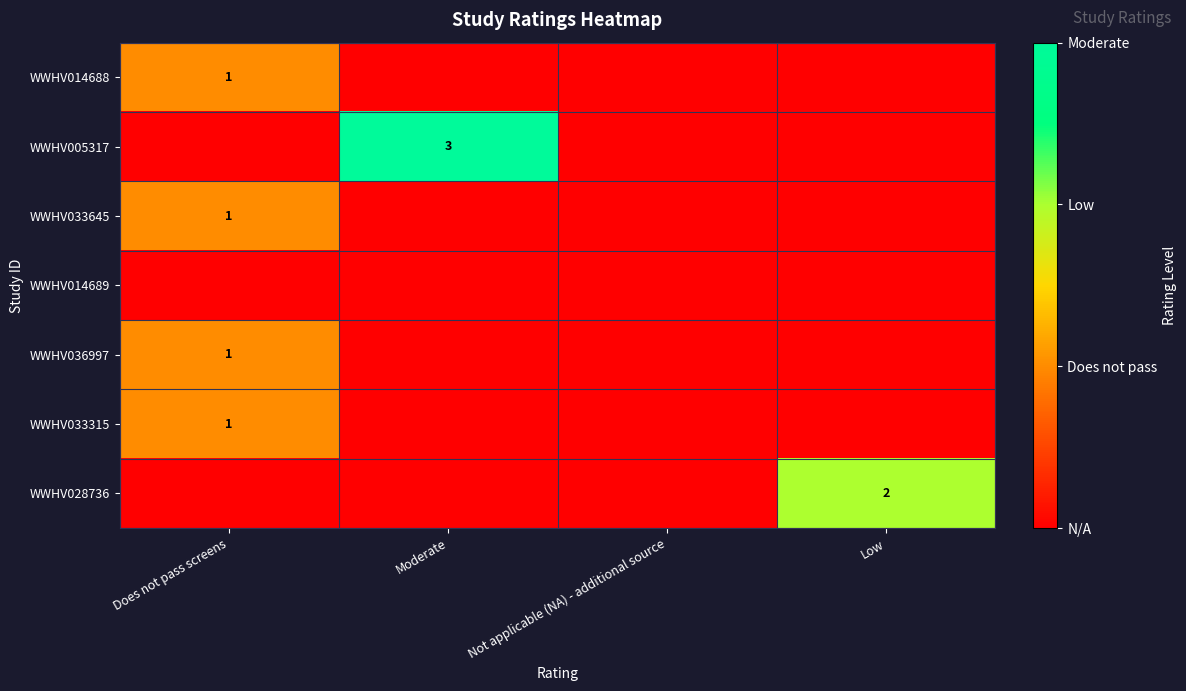

The value of WWHV033645 at Does not pass screens is 1. True or false?

True